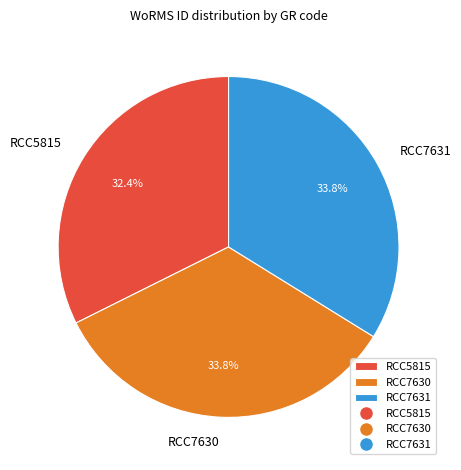

Which category has the smallest portion of the pie?

RCC5815